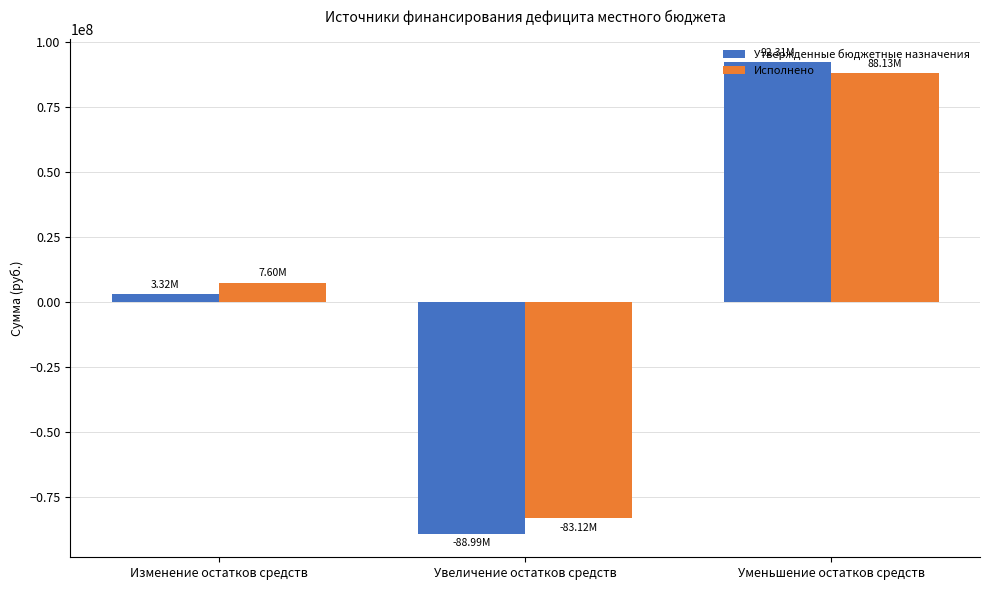

Count the number of data series in this chart.

2